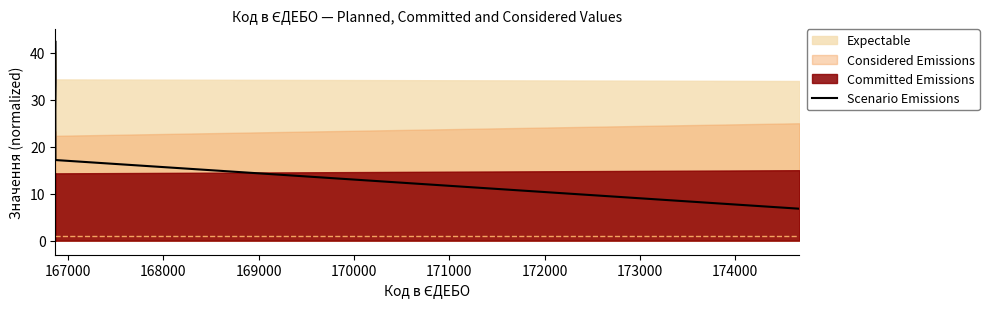

True or false: there are more than 1 points higher than both neighbors.

False